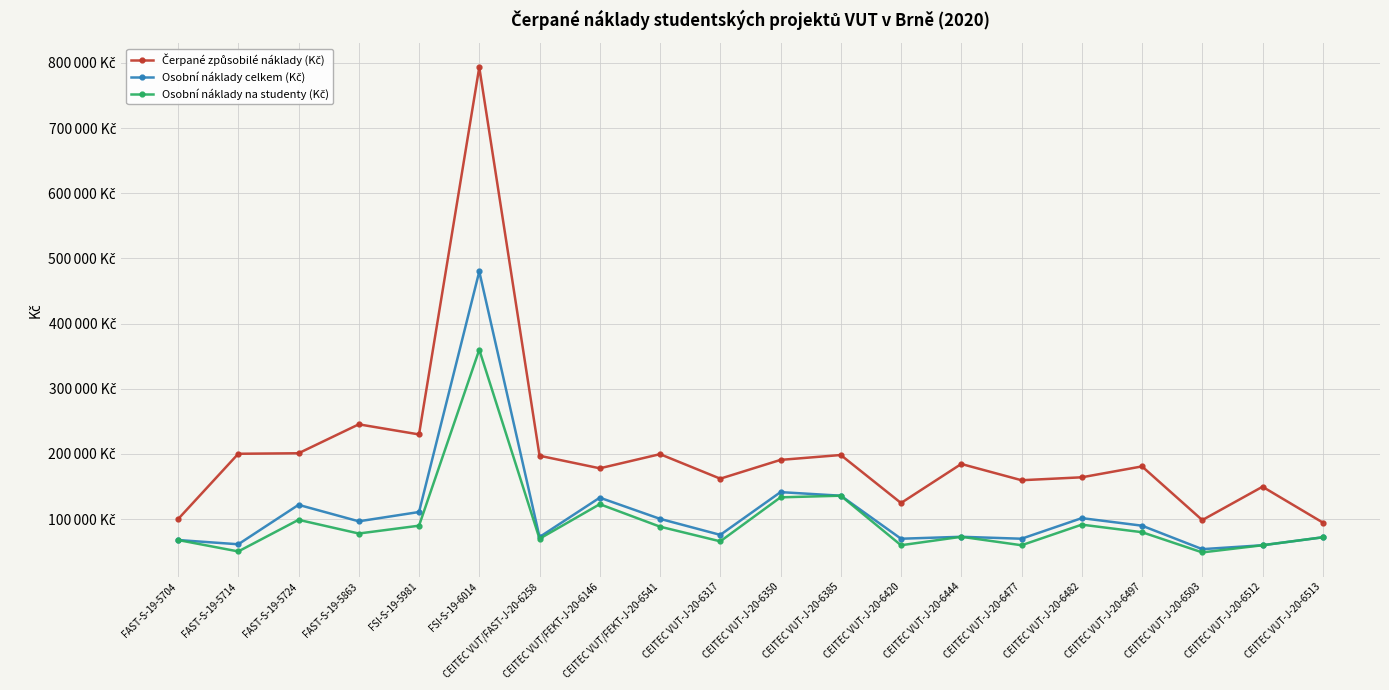

Does the chart have visible grid lines?

Yes